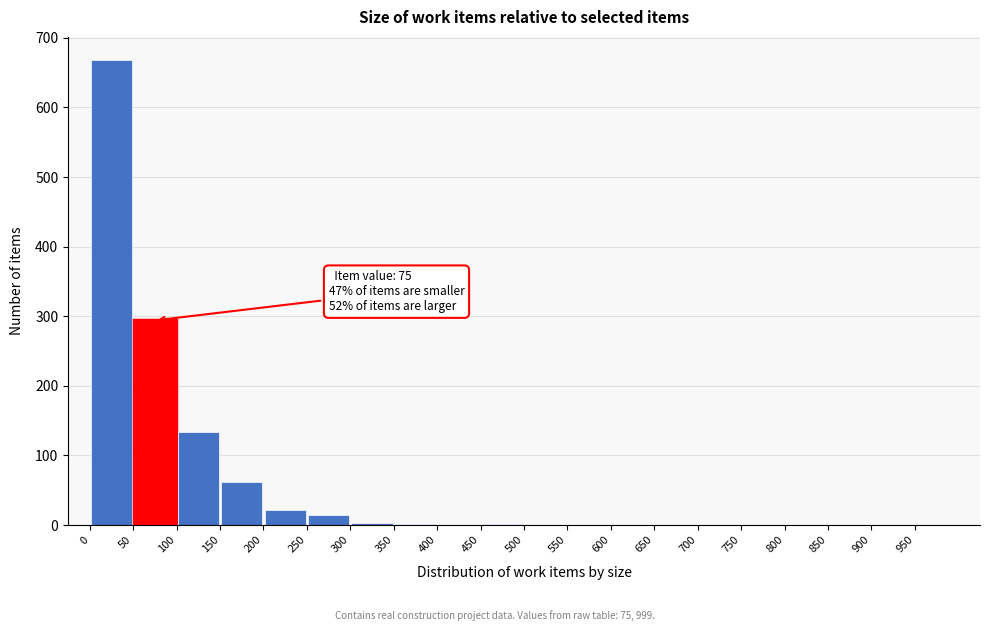

Which range on the x-axis has the tallest bar?

0 to 50